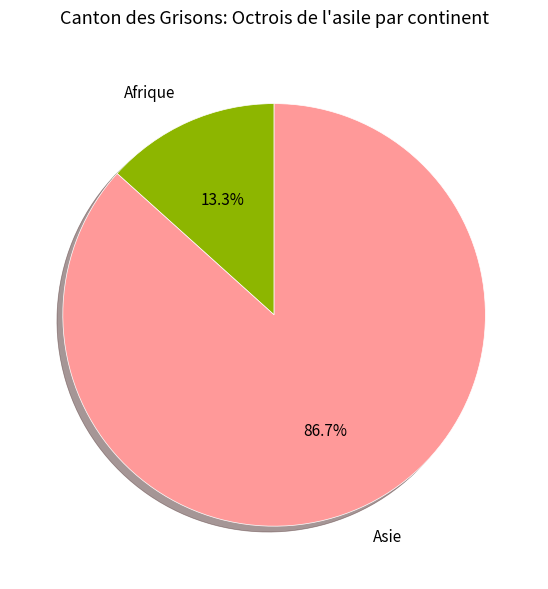

What percentage do Asie and Afrique together represent?

100.0%